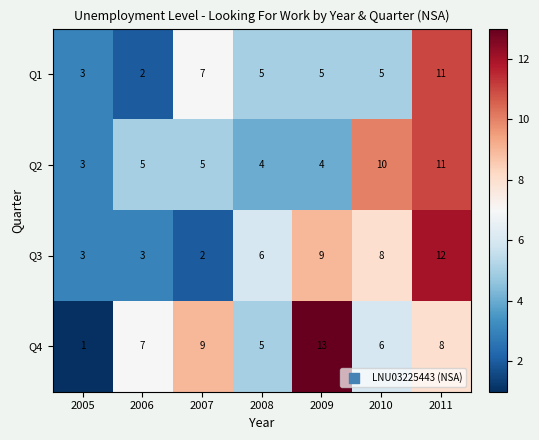

What is the sum of the Q1 values at 2007 and 2010?

12